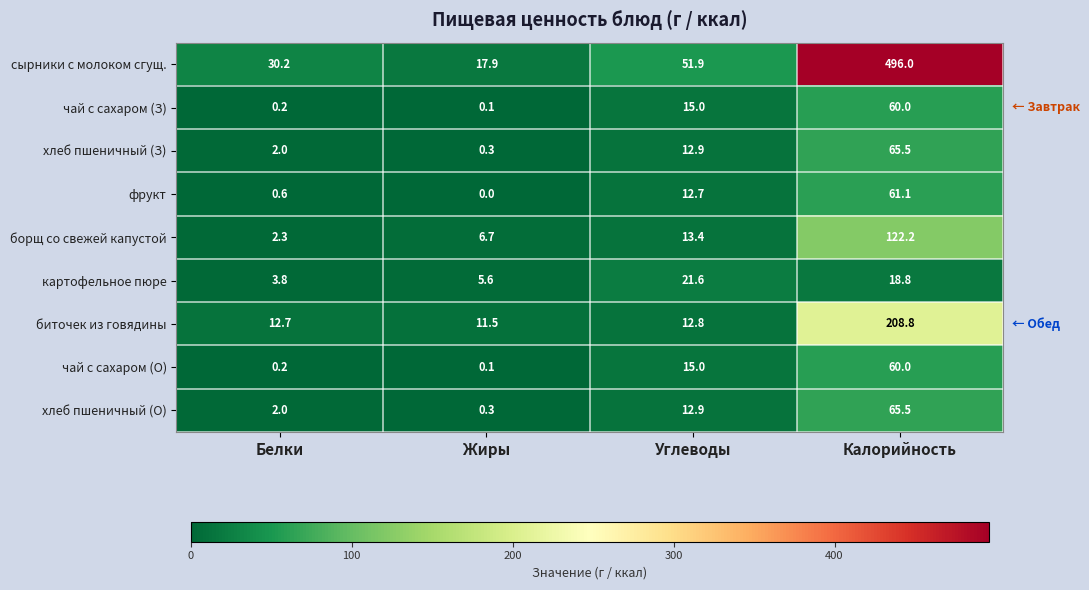

At how many categories does at least one series exceed 303?

1